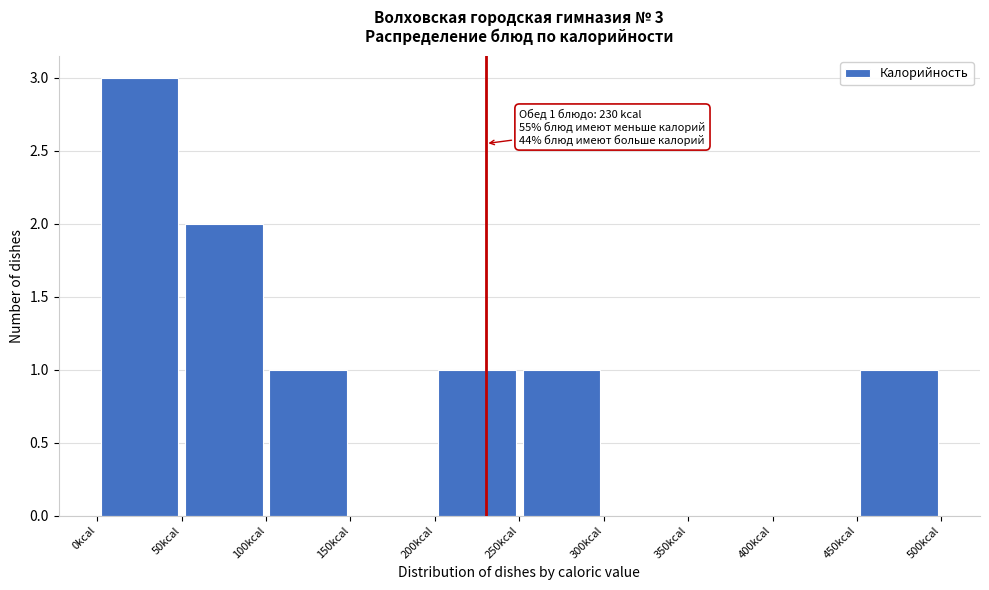

Over which range of the x-axis is the bar tallest?

0 to 50